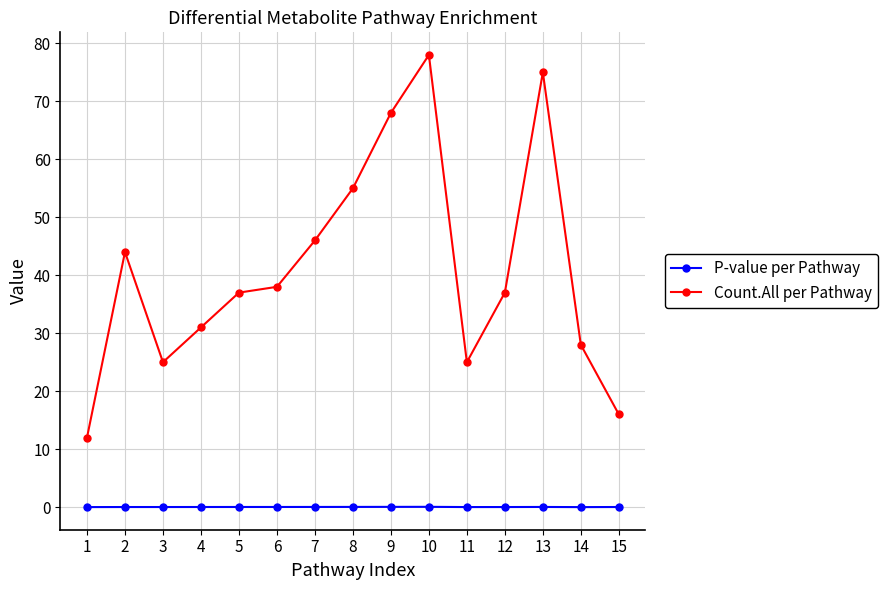

True or false: Count.All per Pathway has more than 0 points higher than both neighbors.

True